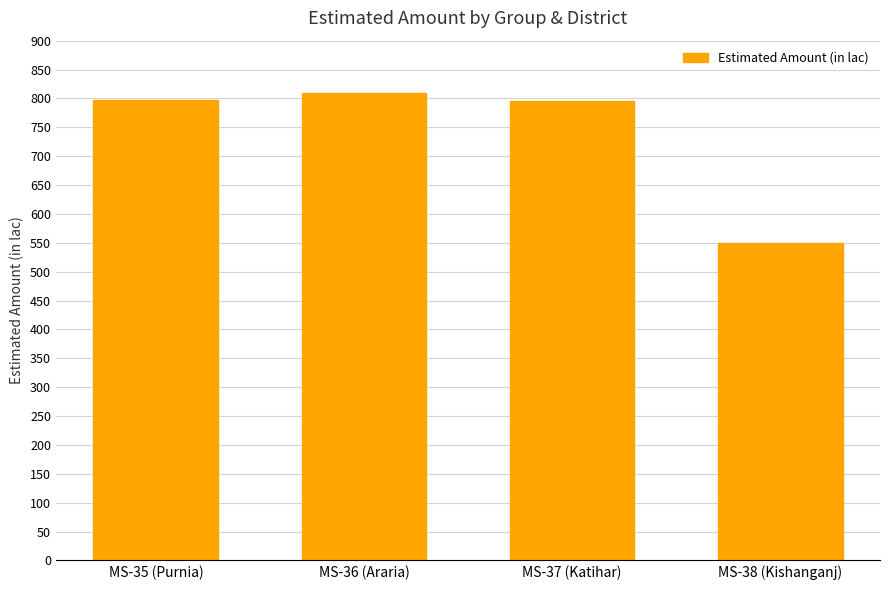

True or false: the data shows 931.4 at MS-38 (Kishanganj).

False